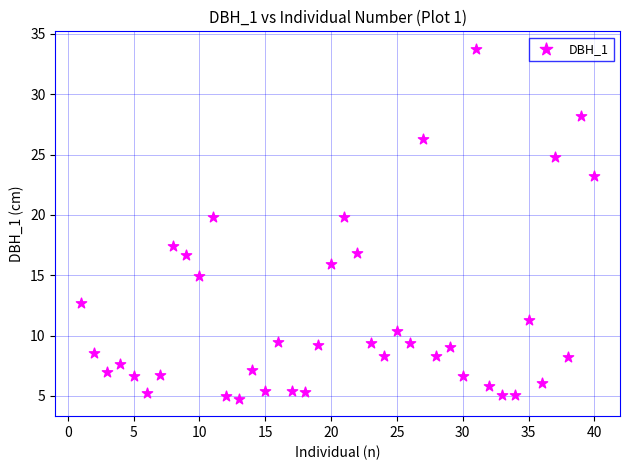

What is the range of X values (max minus min)?

39.0